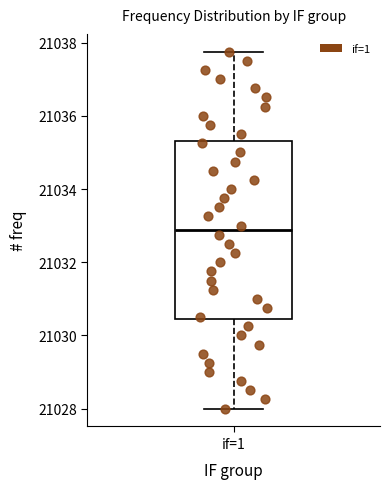

Where does the median line of the box for if=1 sit on the y-axis? The values are not printed on the chart, so give them approximately, as read against the axis.

21032.8